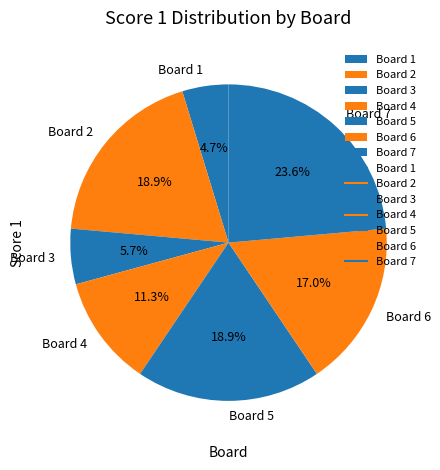

How many slices are in this pie chart?

7